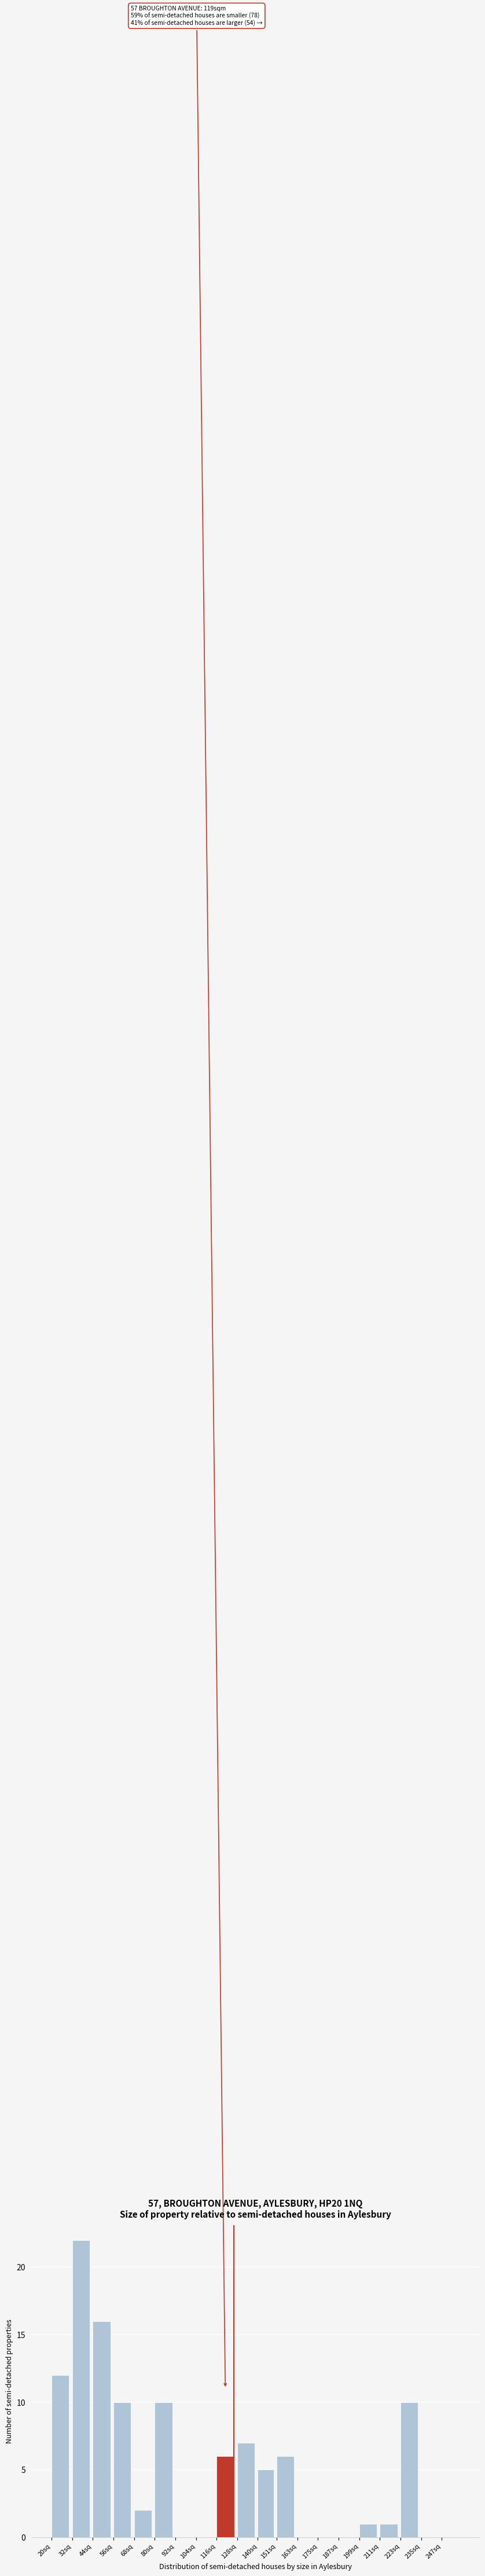

Reading left to right, transcribe all the data shown in this chart.

20sq=12	32sq=22	44sq=16	56sq=10	68sq=2	80sq=10	92sq=0	104sq=0	116sq=6	128sq=7	140sq=5	151sq=6	163sq=0	175sq=0	187sq=0	199sq=1	211sq=1	223sq=10	235sq=0	247sq=0